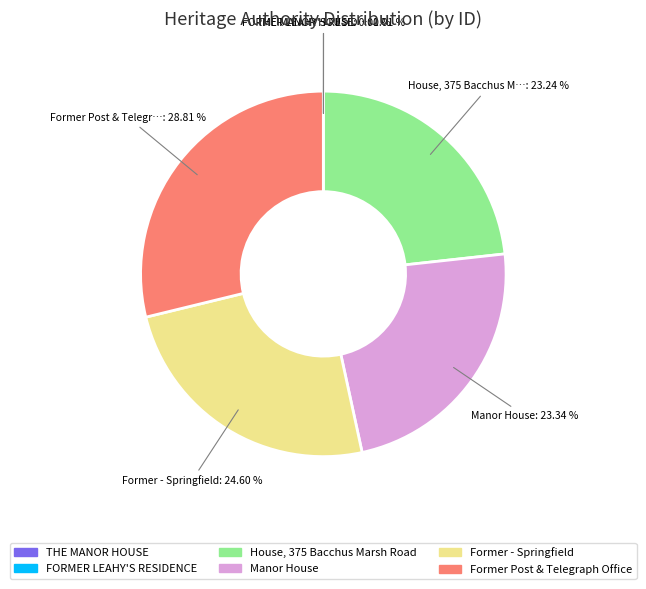

Which category has the biggest portion of the pie?

Former Post & Telegraph Office